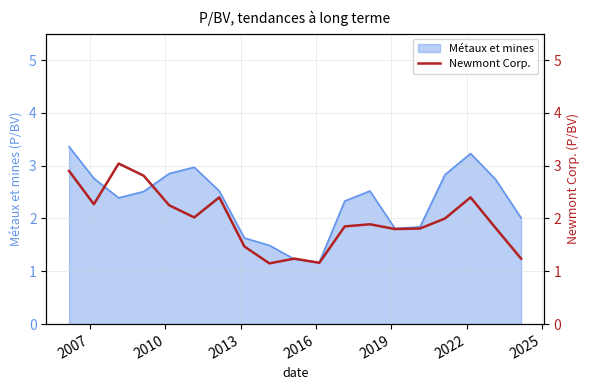

What is the maximum value for Métaux et mines?

3.4